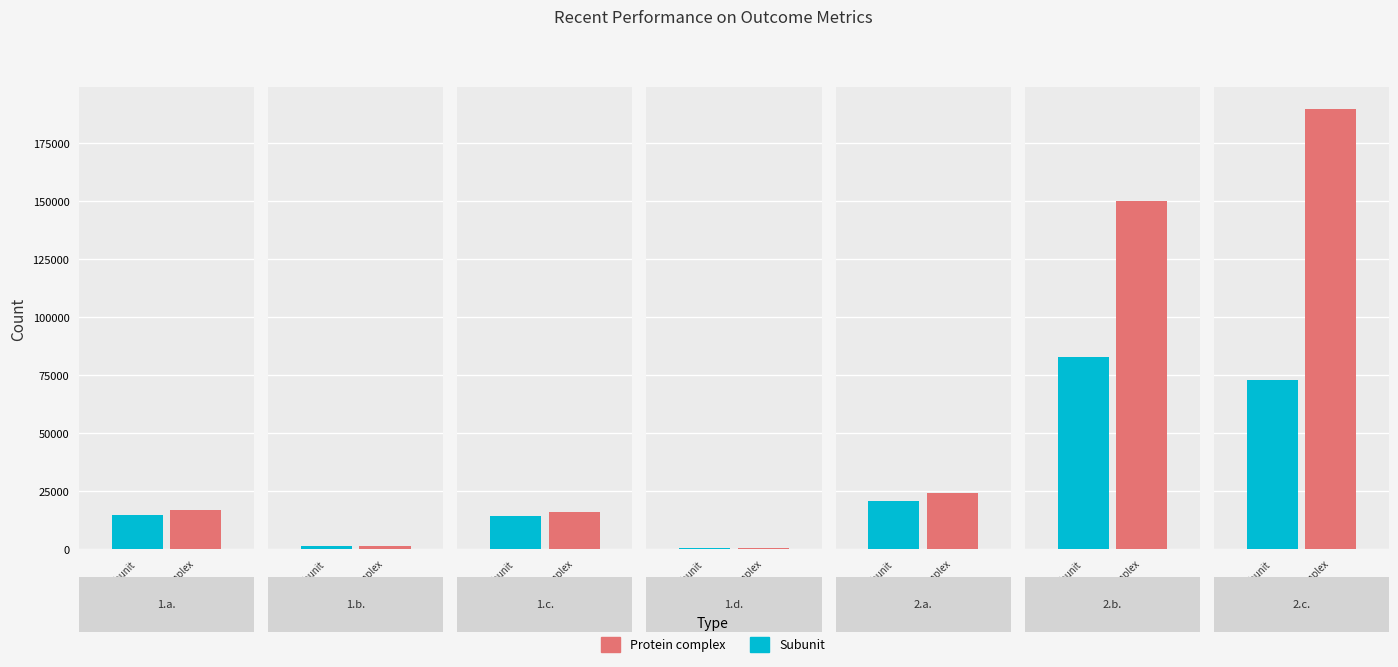

Which series changed the most between 1.b. and 2.b.?

Protein complex